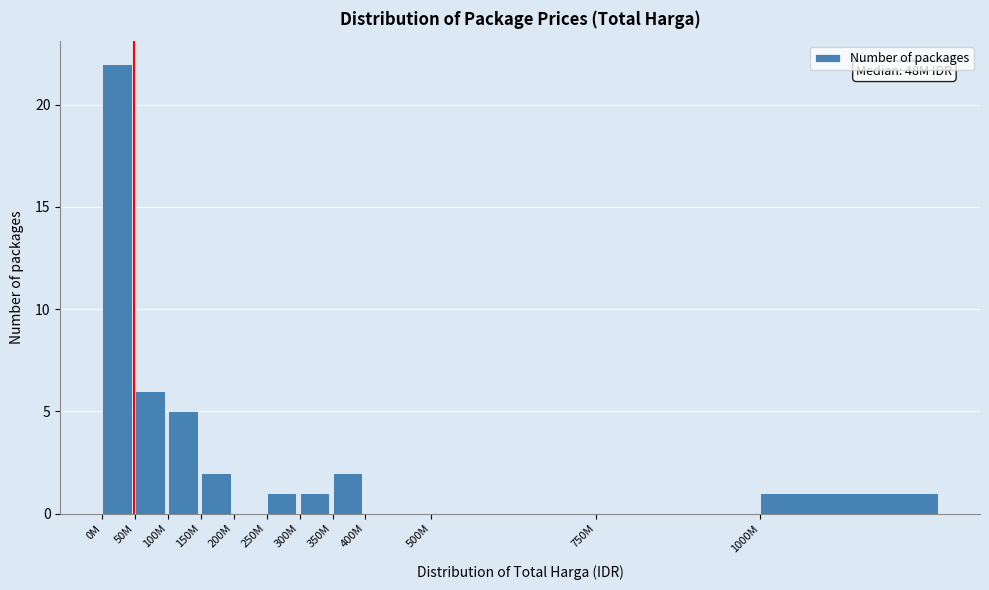

Reading right to left, transcribe all the data shown in this chart.

1000M=1	750M=0	500M=0	400M=0	350M=2	300M=1	250M=1	200M=0	150M=2	100M=5	50M=6	0M=22